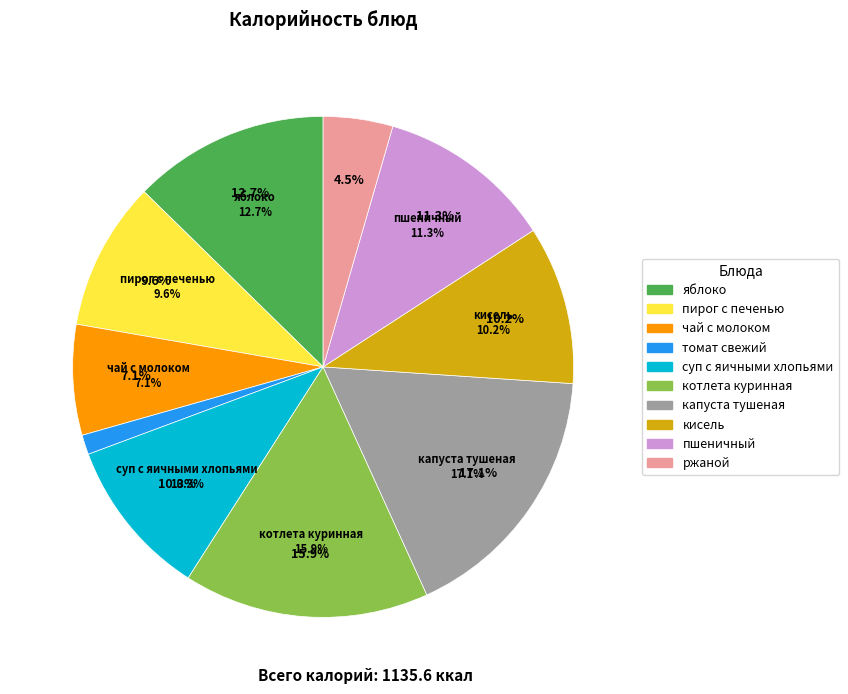

The томат свежий slice represents 13% of the pie. True or false?

False